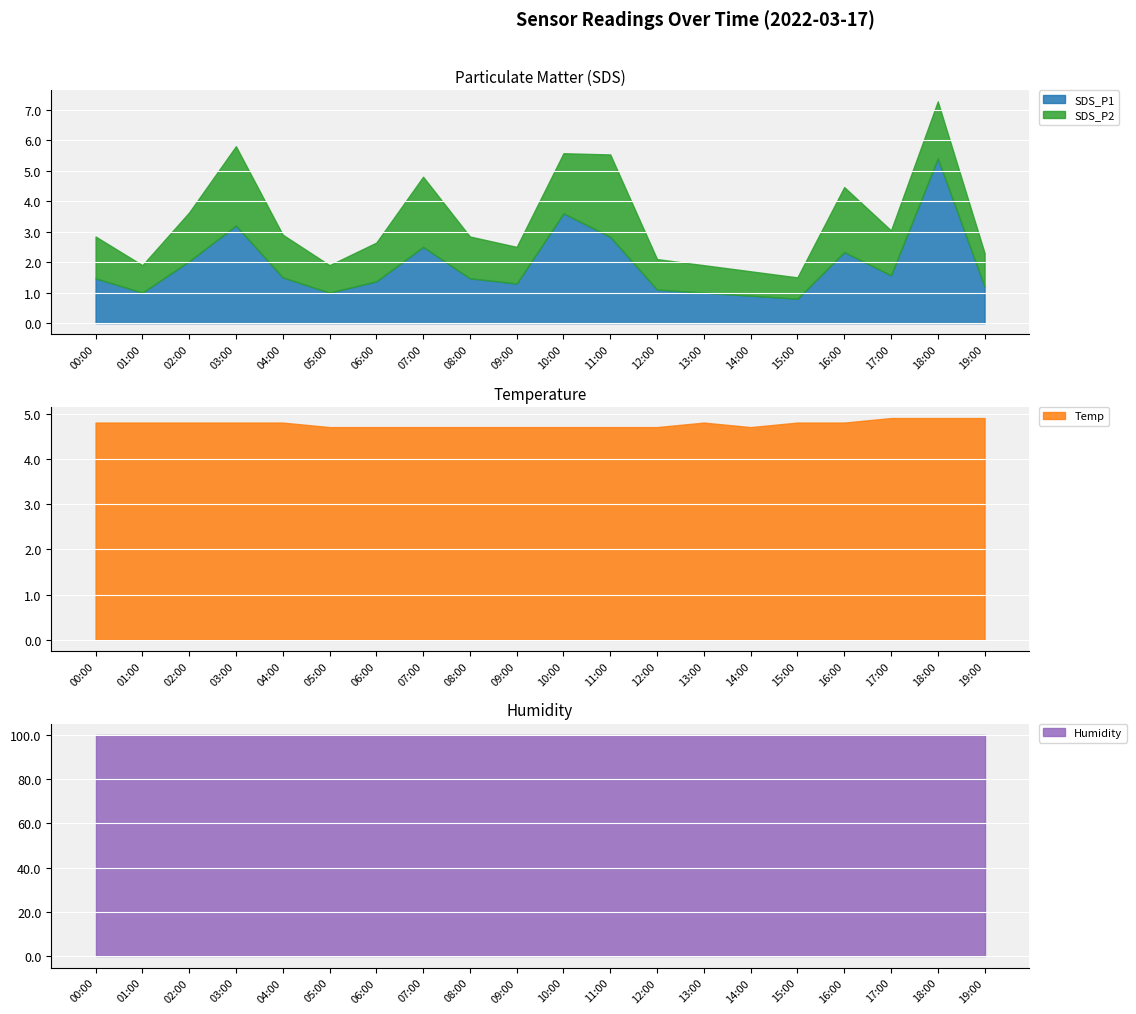

How many lines are shown in the chart?

4